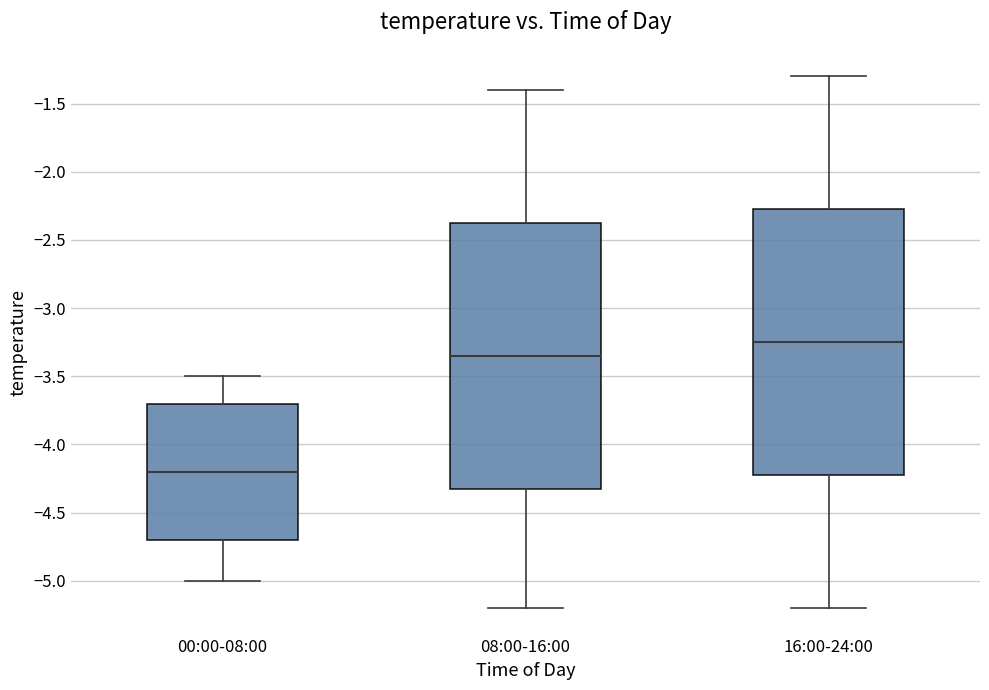

Reading left to right, transcribe this box plot: for each box, give where its median line is, the range the box spans, and where its two whiskers end, as read against the y-axis. The values are not printed on the chart, so give them approximately, as read against the axis.

00:00-08:00: median -4.20, box -4.70 to -3.70, whiskers -5.00 to -3.50
08:00-16:00: median -3.35, box -4.30 to -2.35, whiskers -5.20 to -1.40
16:00-24:00: median -3.25, box -4.20 to -2.25, whiskers -5.20 to -1.30